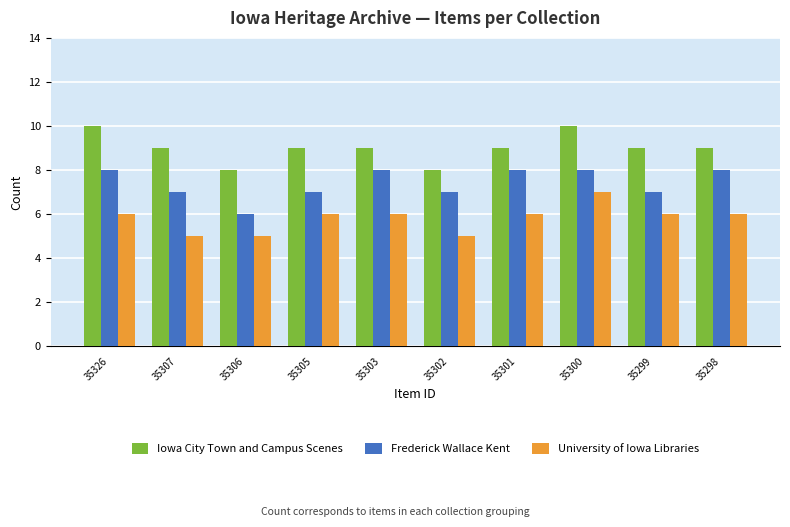

Which series has the largest total across all categories?

Iowa City Town and Campus Scenes